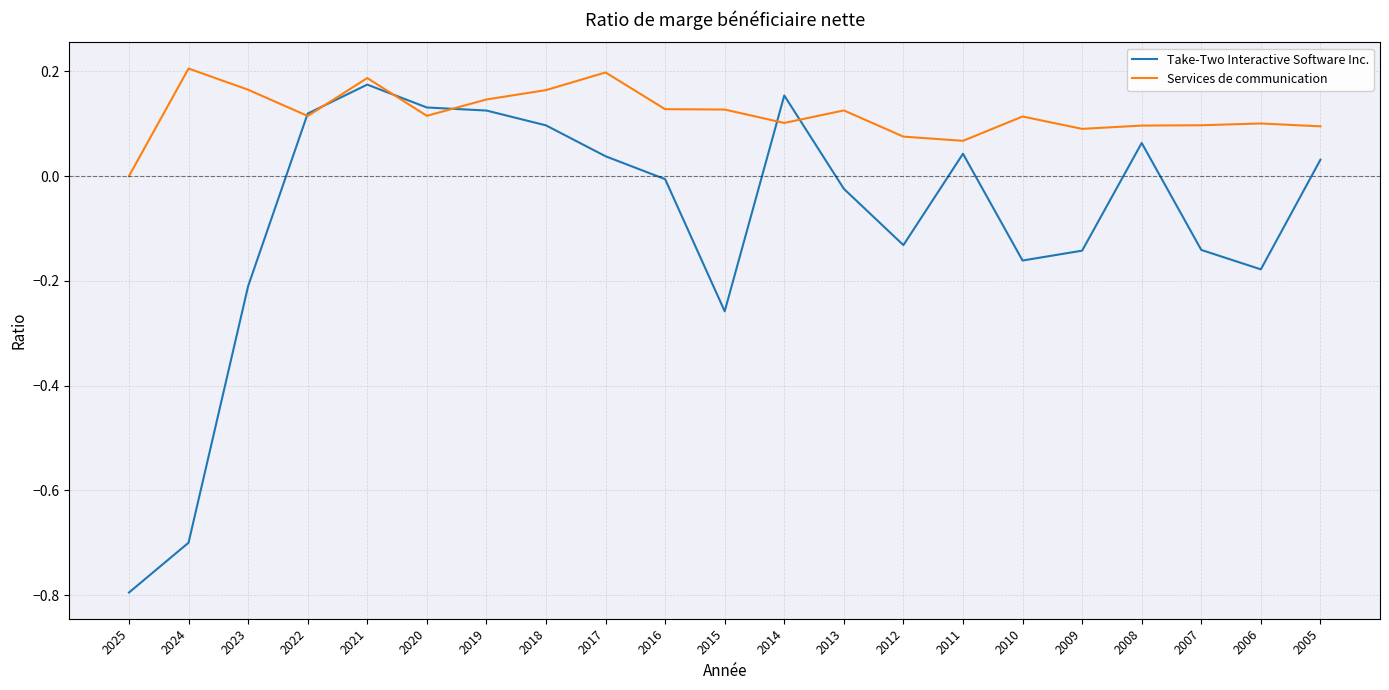

What is the difference between the second highest and minimum values in the Take-Two Interactive Software Inc. series?

0.9